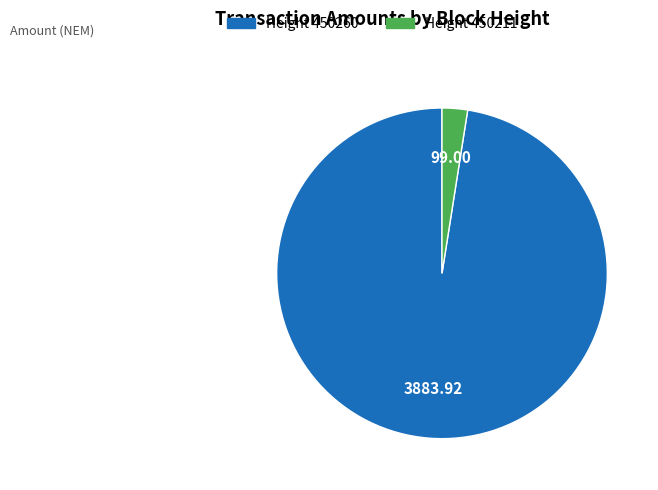

Is there a majority slice in this chart?

Yes